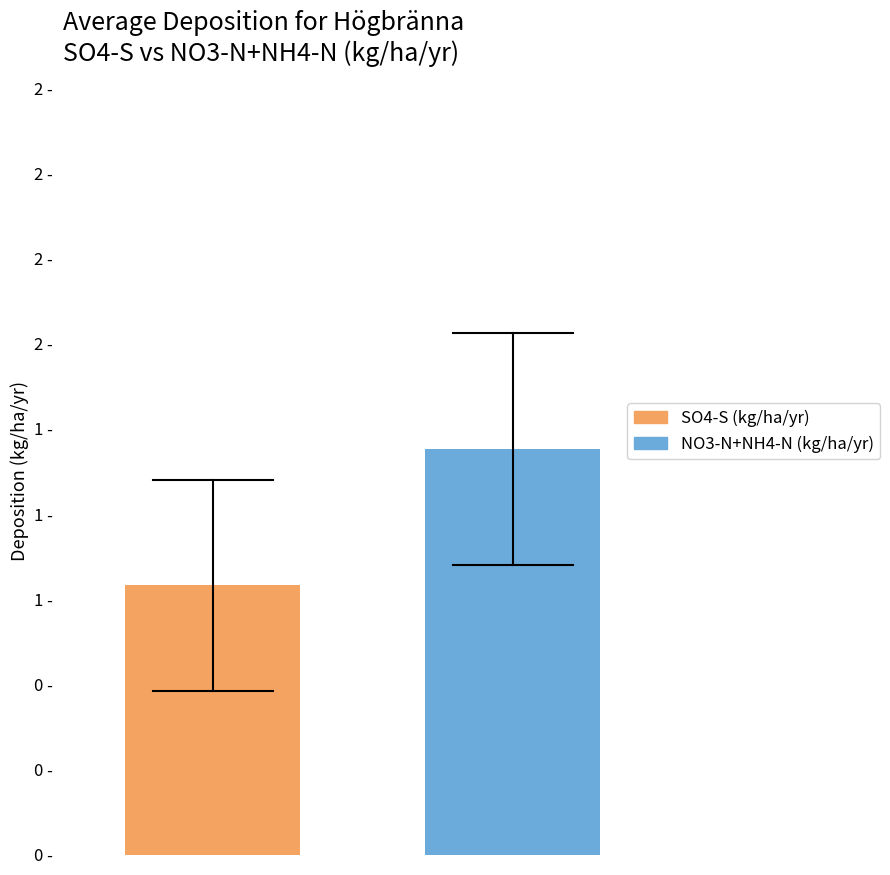

What are all the series names shown in the legend?

SO4-S (kg/ha/yr), NO3-N+NH4-N (kg/ha/yr)